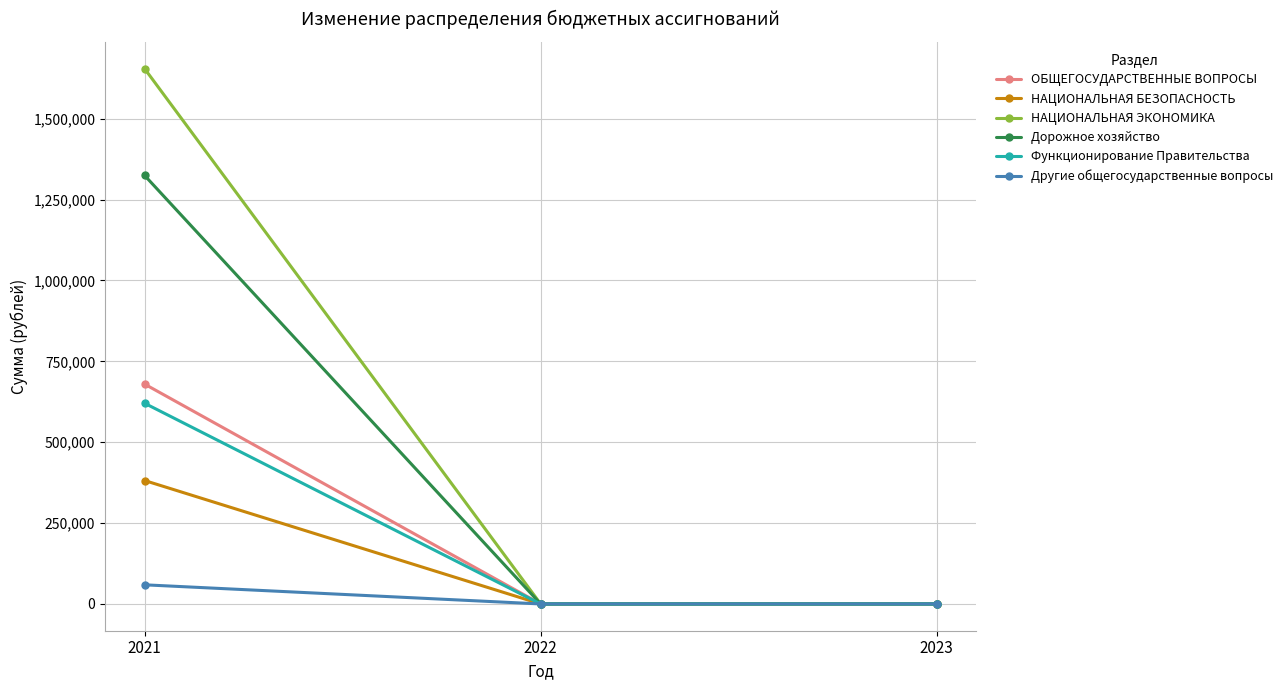

What are all the series names shown in the legend?

ОБЩЕГОСУДАРСТВЕННЫЕ ВОПРОСЫ, НАЦИОНАЛЬНАЯ БЕЗОПАСНОСТЬ, НАЦИОНАЛЬНАЯ ЭКОНОМИКА, Дорожное хозяйство, Функционирование Правительства, Другие общегосударственные вопросы